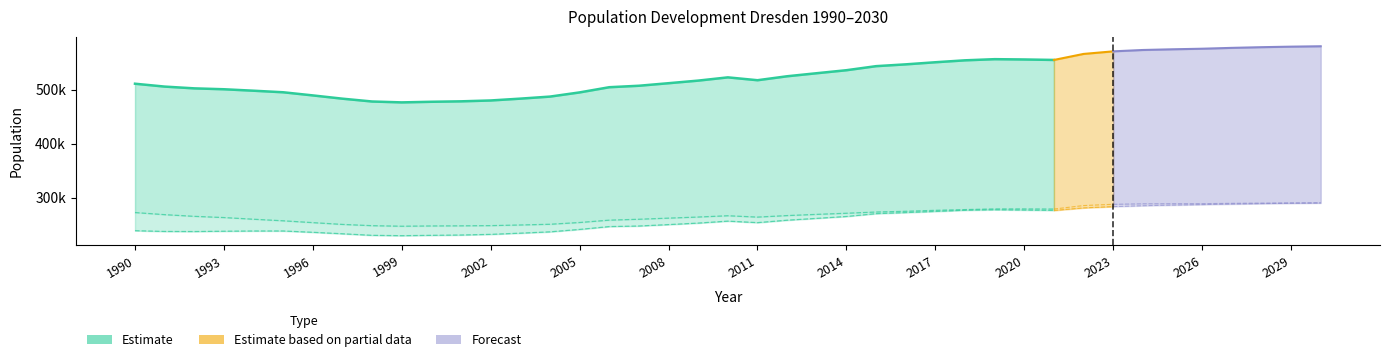

What is the value of the Insgesamt point at the 29th from the left?

554649